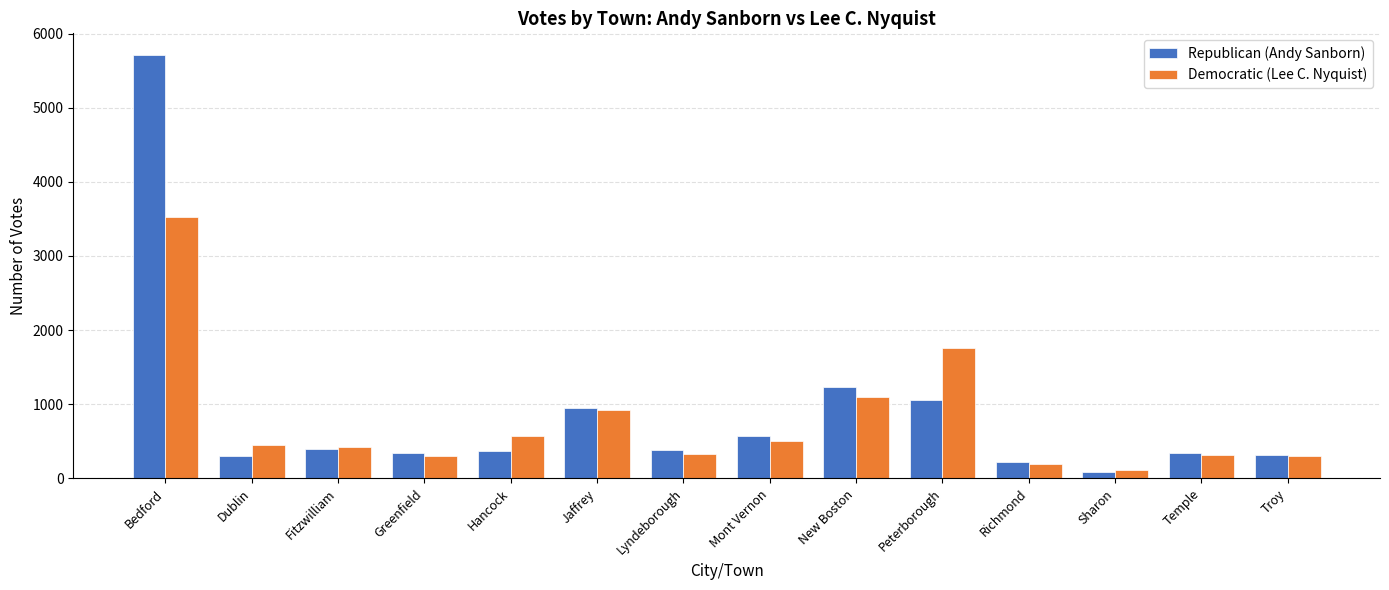

What position from the right is Jaffrey?

9